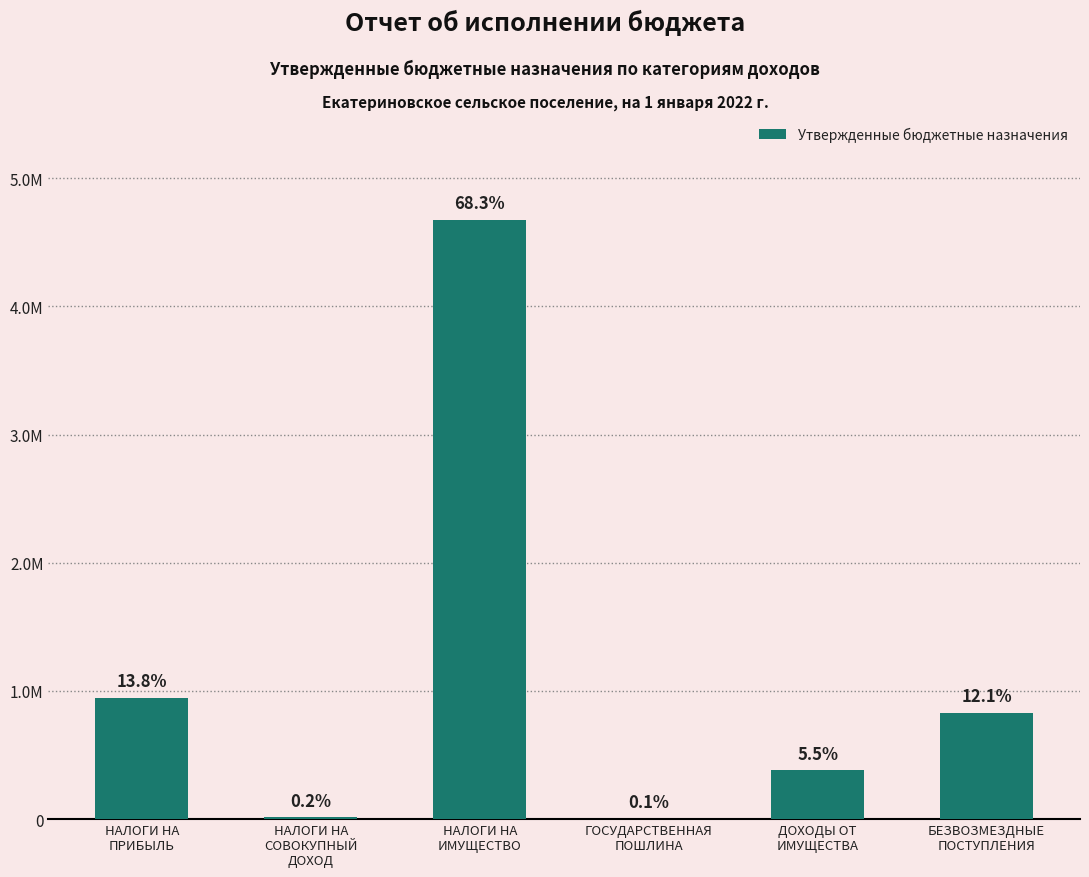

Rank the categories by value from lowest to highest.

ГОСУДАРСТВЕННАЯ
ПОШЛИНА, НАЛОГИ НА
СОВОКУПНЫЙ
ДОХОД, ДОХОДЫ ОТ
ИМУЩЕСТВА, БЕЗВОЗМЕЗДНЫЕ
ПОСТУПЛЕНИЯ, НАЛОГИ НА
ПРИБЫЛЬ, НАЛОГИ НА
ИМУЩЕСТВО